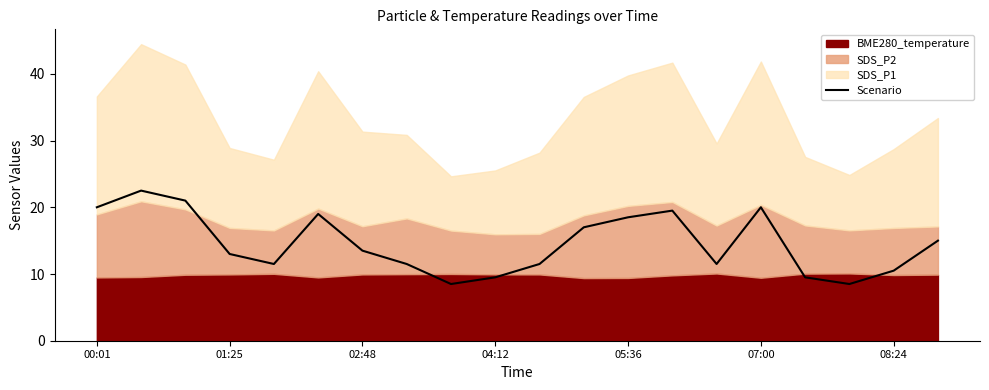

True or false: the data shows 11.5 at 14.

True